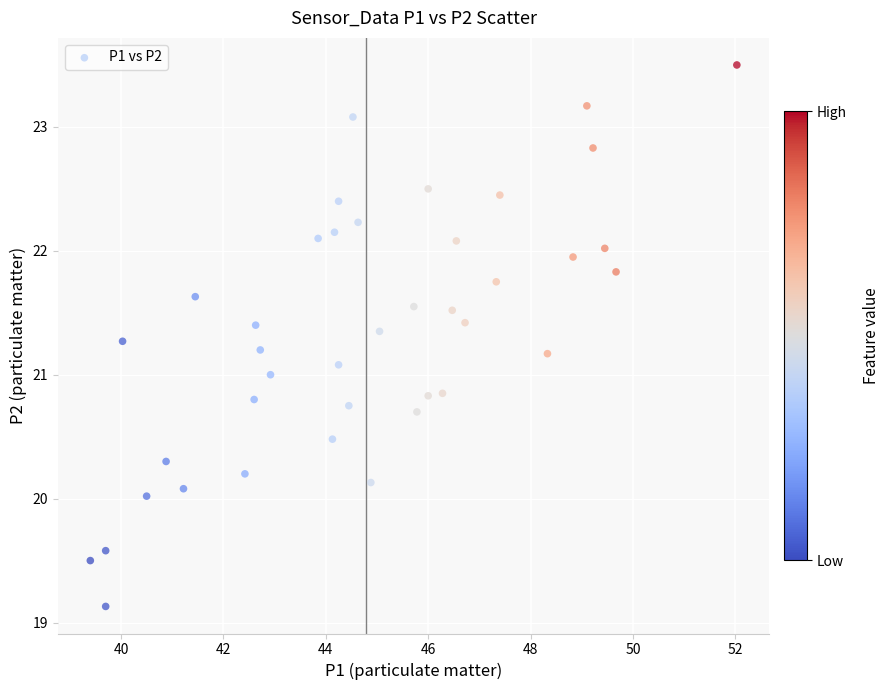

What is the range of Y values (max minus min)?

4.4